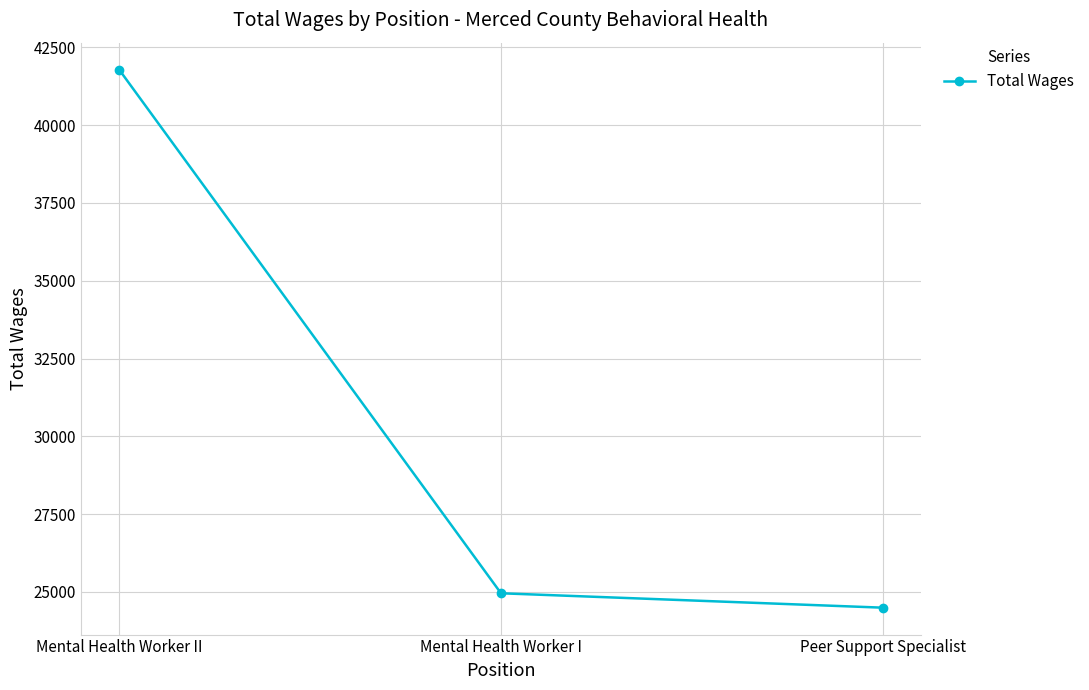

Count the number of categories in the chart.

3